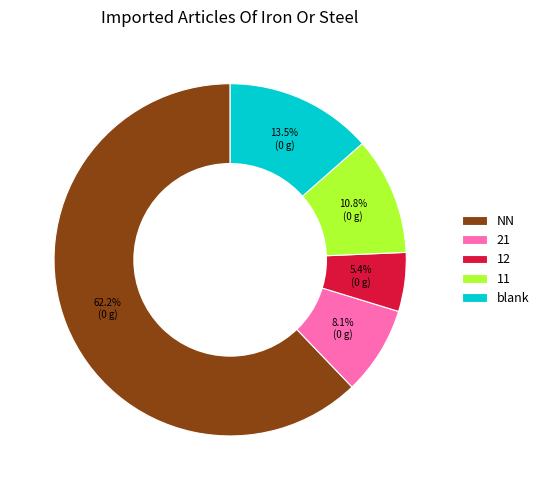

How many segments does this pie chart have?

5